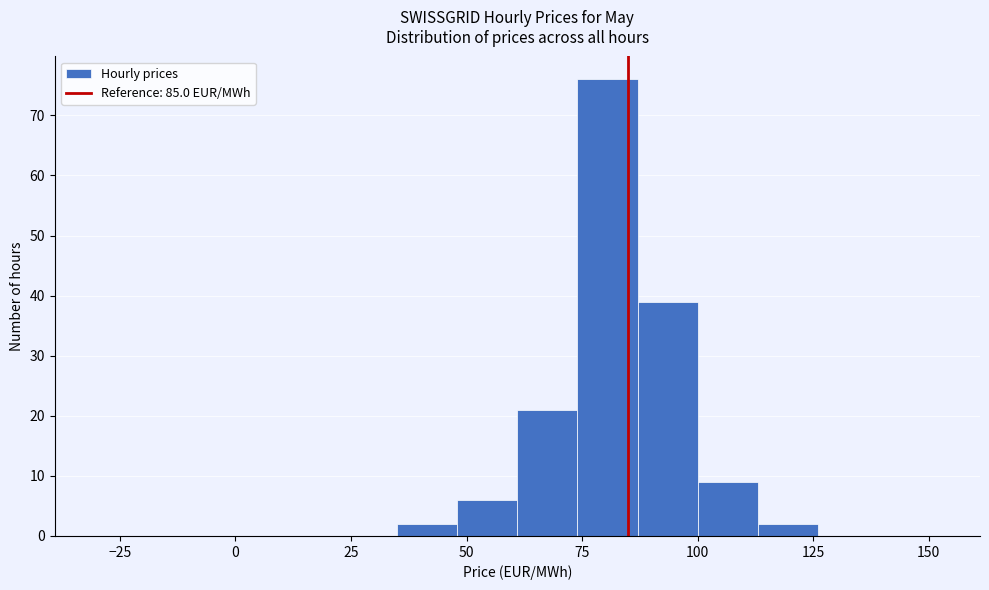

Around what value on the x-axis is the tallest bar? Give the approximate position of its centre, as read against the axis.

80